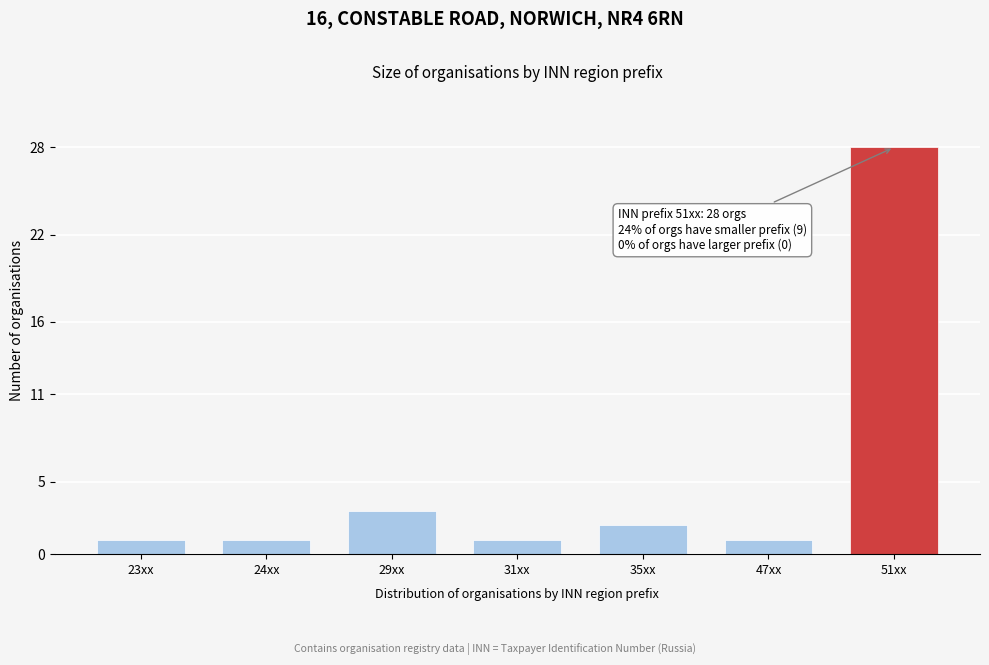

Reading right to left, transcribe all the data shown in this chart.

51xx=28	47xx=1	35xx=2	31xx=1	29xx=3	24xx=1	23xx=1